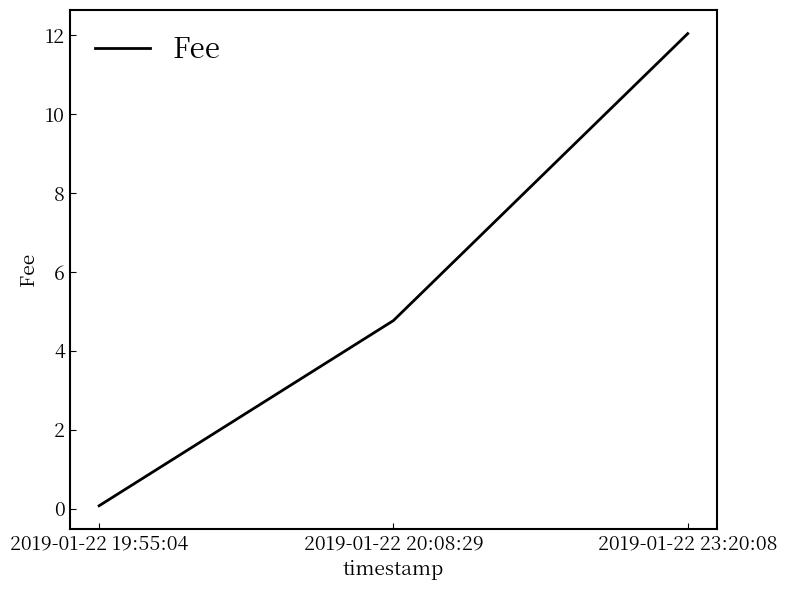

Reading left to right, extract all data points from this chart.

2019-01-22 19:55:04=0.1	2019-01-22 20:08:29=4.8	2019-01-22 23:20:08=12.0